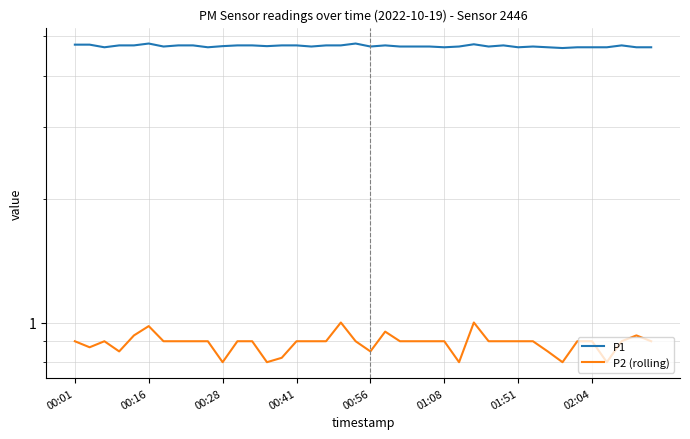

What is the difference between the maximum and minimum values in the P2 (rolling) series?

0.2